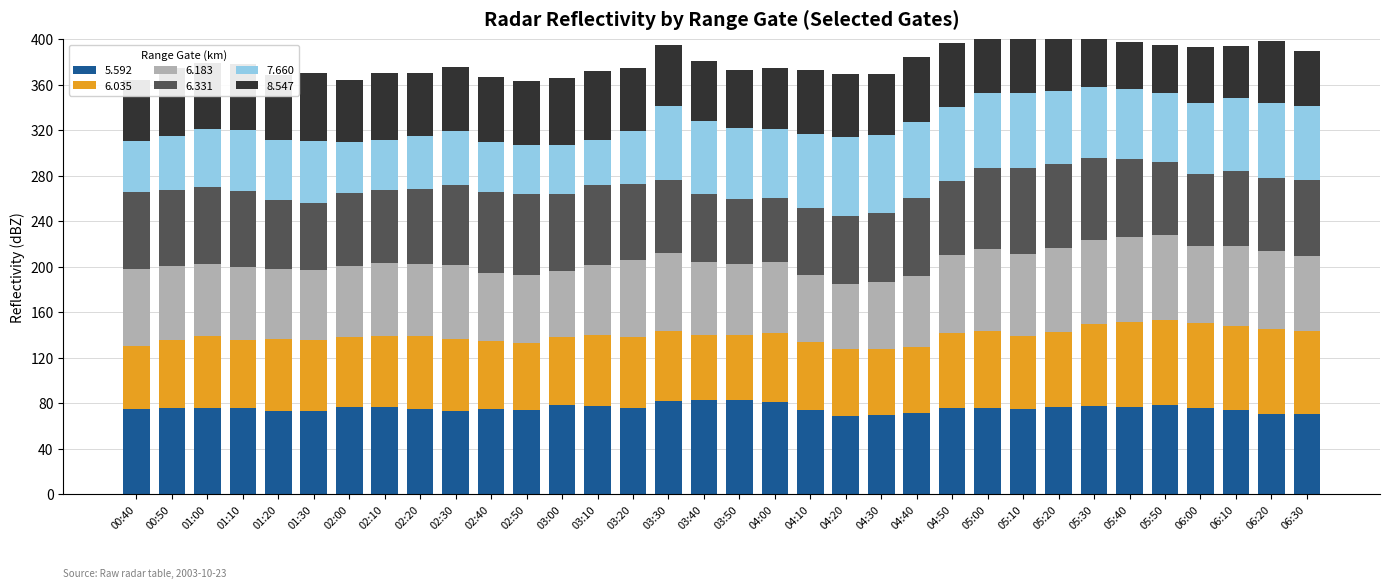

How many values in the 6.331 series exceed 66?

19